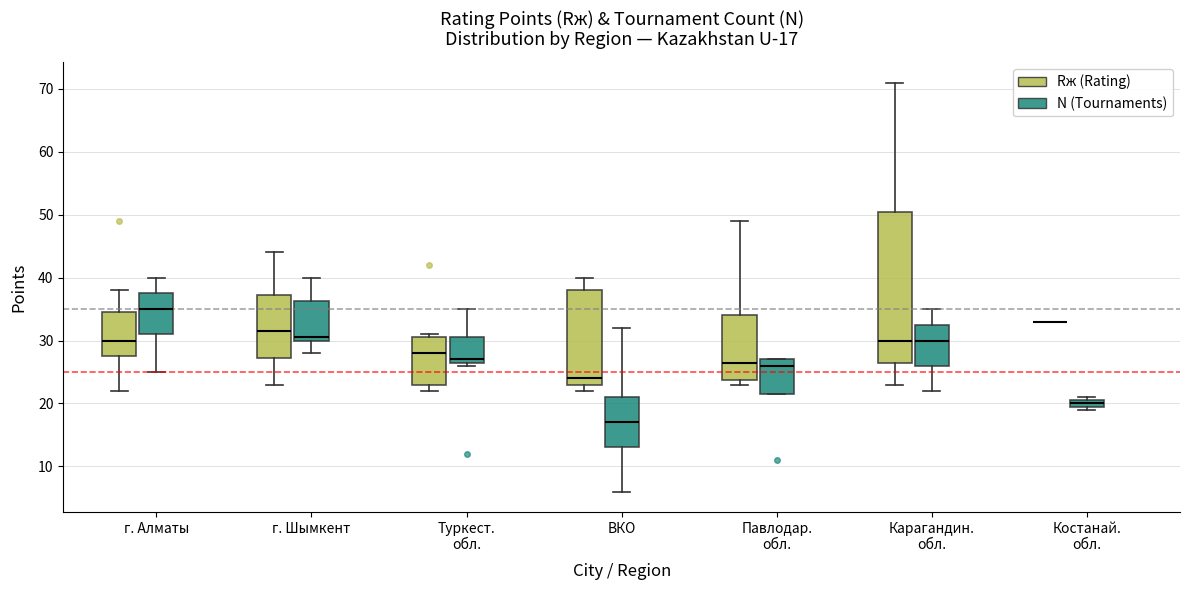

Which box is the tallest, from its lower edge to its upper edge?

Карагандин. обл. (Rж (Rating))